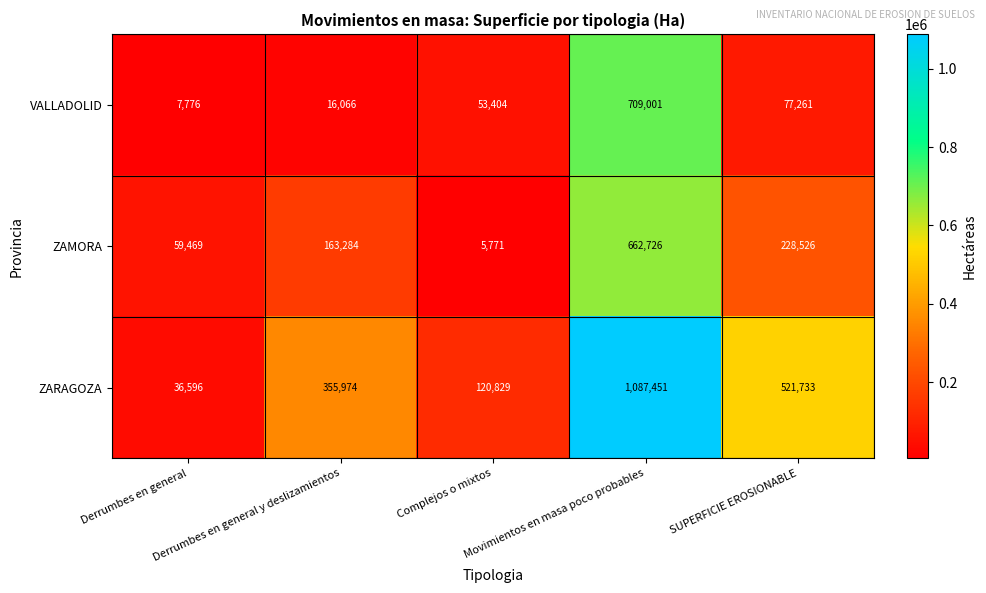

List the series in order of their peak value, highest first.

ZARAGOZA, VALLADOLID, ZAMORA